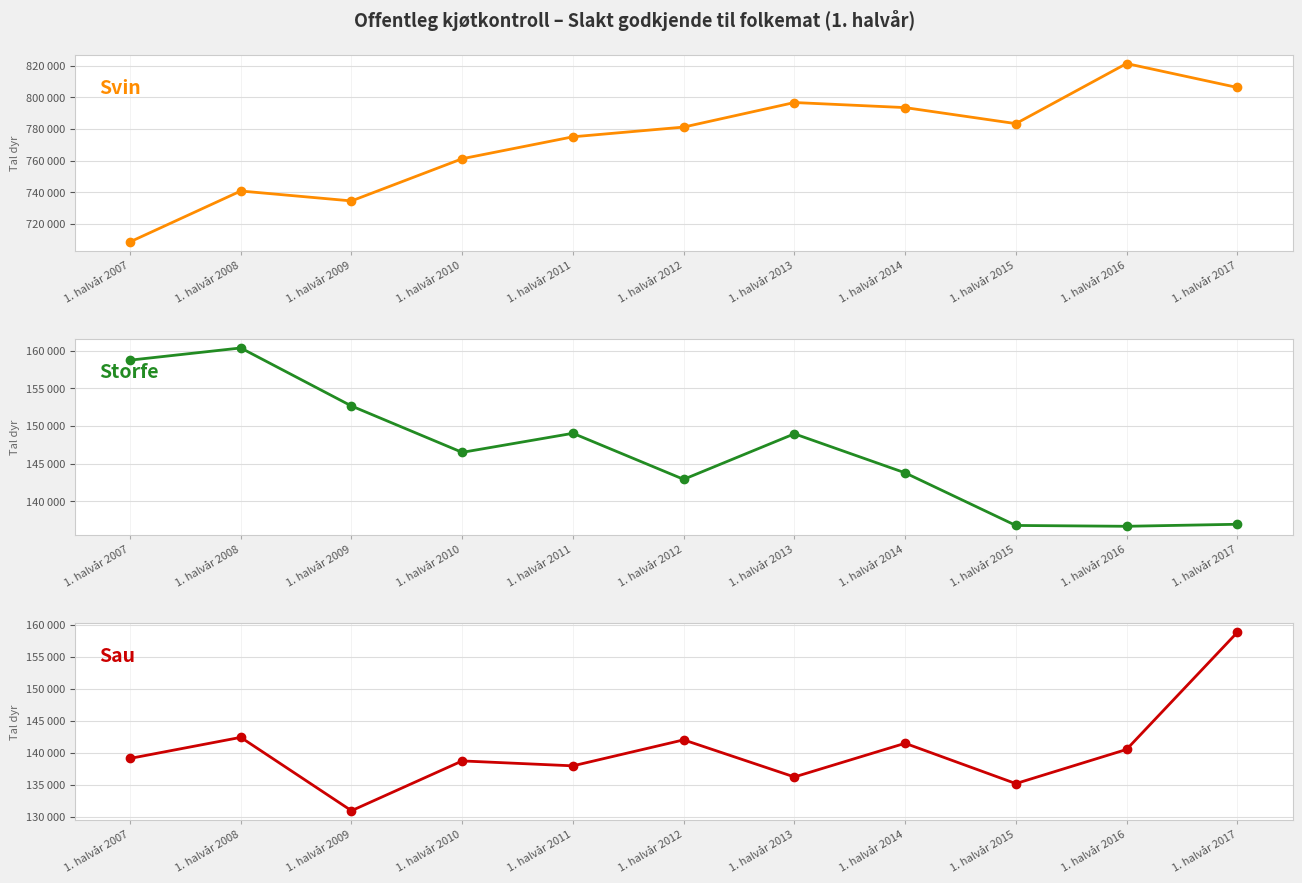

Reading left to right, what are all the values shown in this chart?

Svin: 708663	740803	734531	761197	775052	781189	796709	793506	783378	821343	806223
Storfe: 158747	160365	152666	146512	149043	142934	148975	143795	136814	136704	136972
Sau: 139116	142403	130961	138727	137960	142013	136225	141478	135192	140517	158776